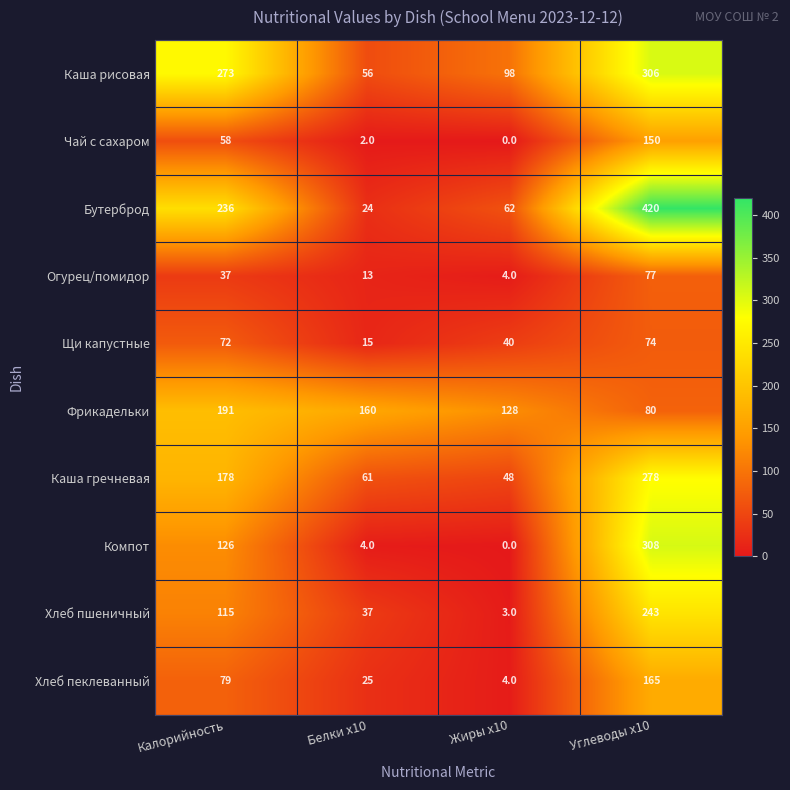

Where is Хлеб пеклеванный nearest to the value 84?

Калорийность